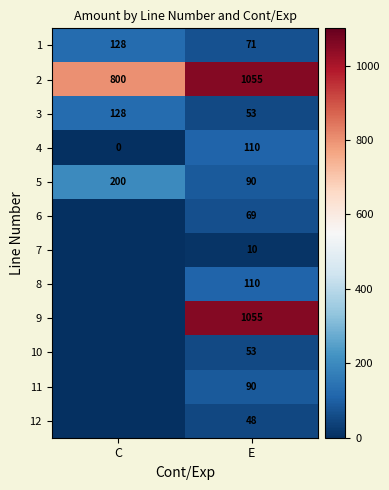

Which has a higher value, C or E?

C